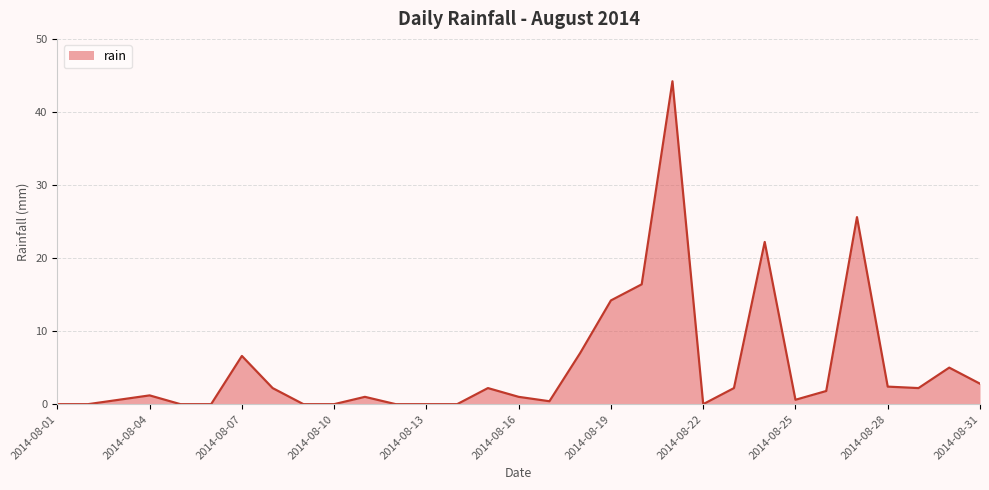

What is the difference between the maximum and minimum values?

44.2